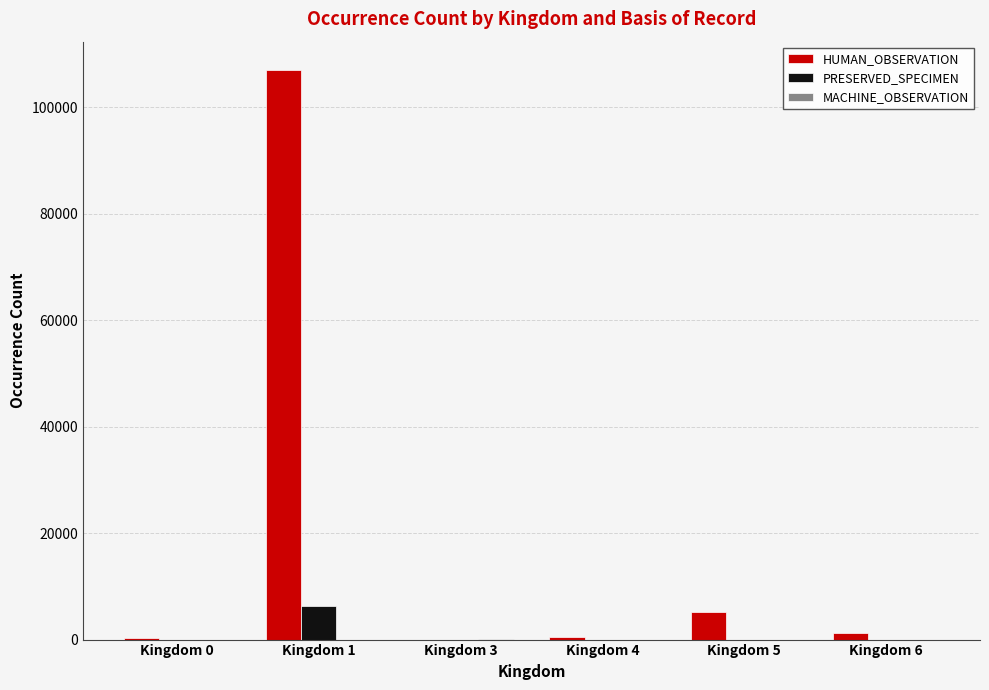

Are the bars grouped side by side (vs. stacked)?

Yes